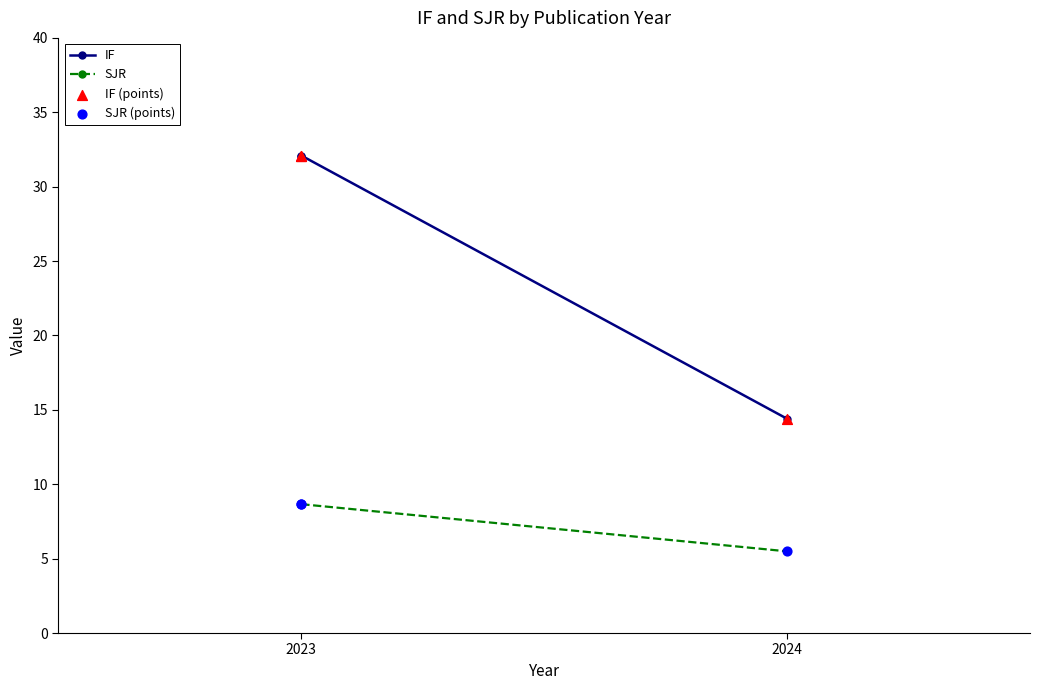

At which category is the sum across all series the highest?

2023